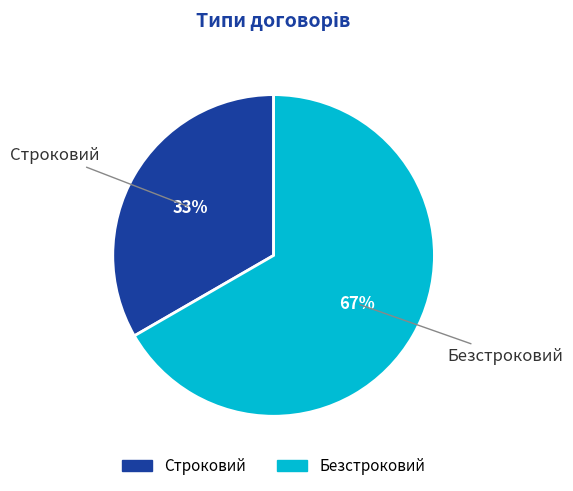

How many slices are in this pie chart?

2